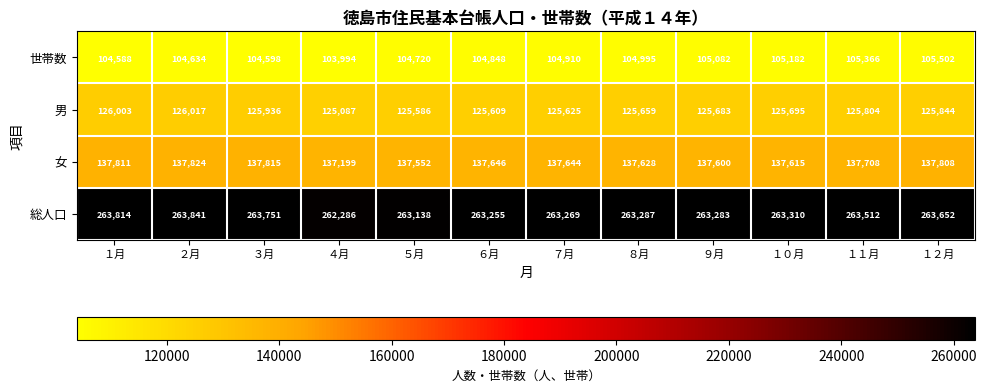

The value of 女 at ６月 is 137646. True or false?

True